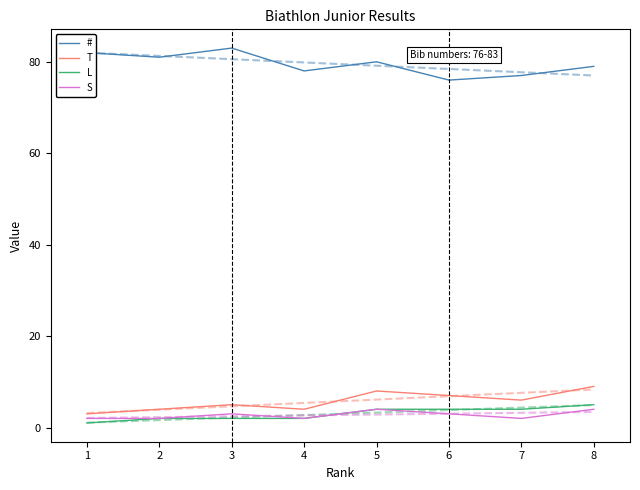

Read the # value at 2.

81